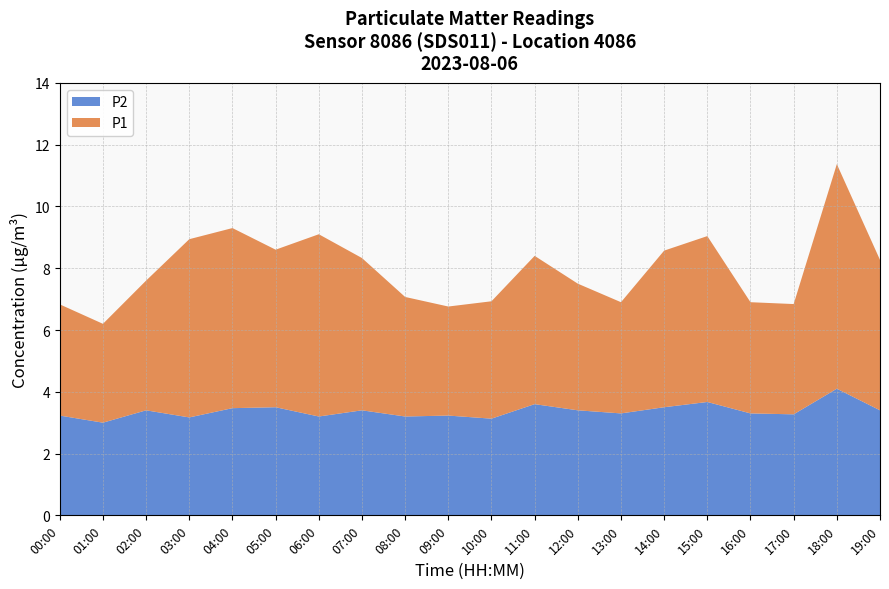

Reading right to left, extract all data points from this chart.

P1: 19:00=4.9	18:00=7.3	17:00=3.6	16:00=3.6	15:00=5.4	14:00=5.1	13:00=3.6	12:00=4.1	11:00=4.8	10:00=3.8	09:00=3.5	08:00=3.9	07:00=4.9	06:00=5.9	05:00=5.1	04:00=5.8	03:00=5.8	02:00=4.2	01:00=3.2	00:00=3.6
P2: 19:00=3.4	18:00=4.1	17:00=3.3	16:00=3.3	15:00=3.7	14:00=3.5	13:00=3.3	12:00=3.4	11:00=3.6	10:00=3.1	09:00=3.2	08:00=3.2	07:00=3.4	06:00=3.2	05:00=3.5	04:00=3.5	03:00=3.2	02:00=3.4	01:00=3.0	00:00=3.2